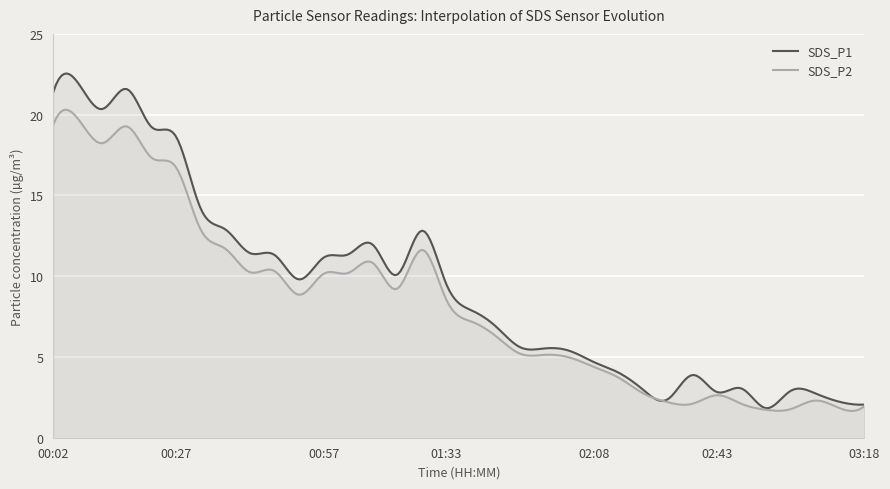

How many values in the SDS_P1 series are below 9?

17